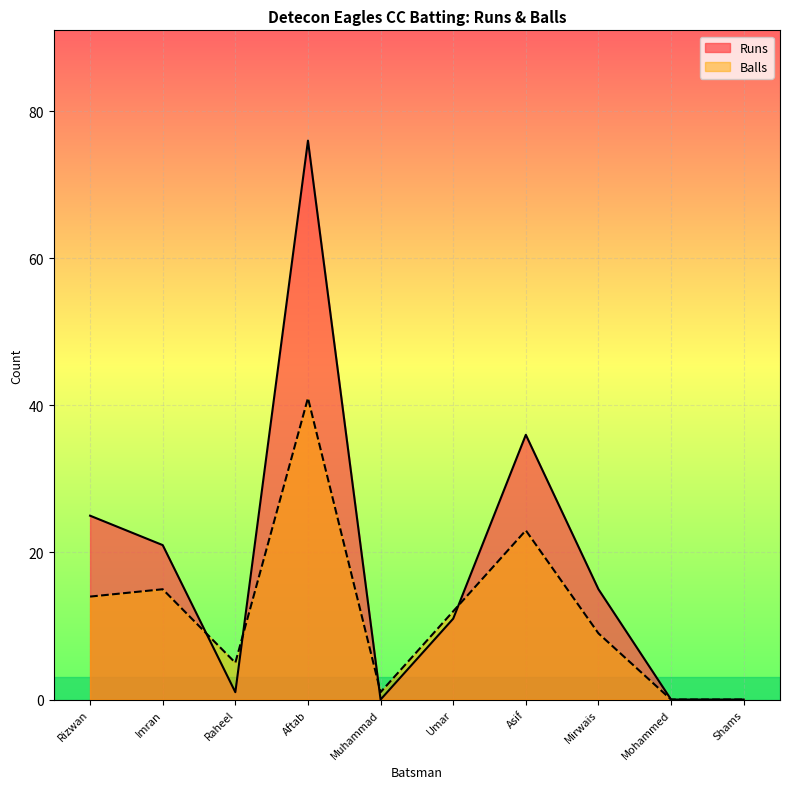

Is the value of Runs at Asif greater than the value of Balls at Rizwan?

Yes